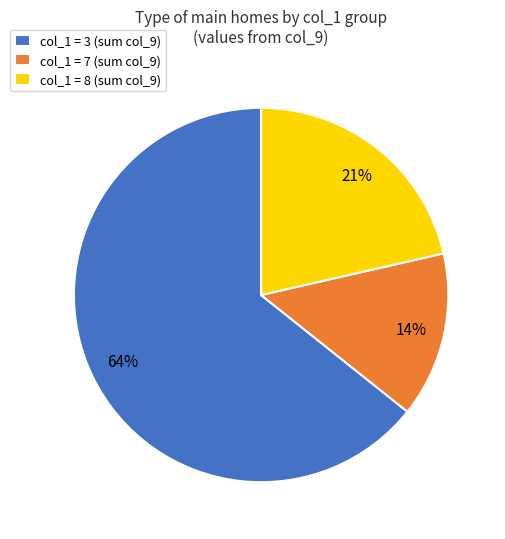

What is the smallest slice in the pie chart?

col_1 = 7 (sum col_9)